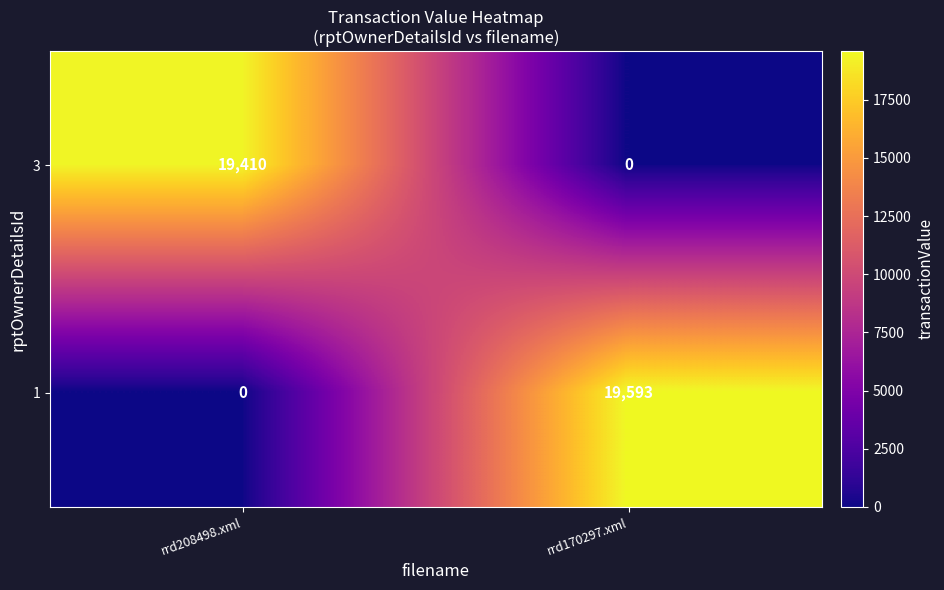

True or false: 1 has a value of -13056 at rrd208498.xml.

False